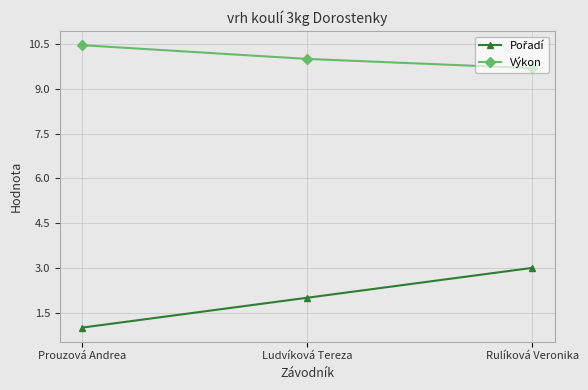

What is the label of the 1st point from the right?

Rulíková Veronika